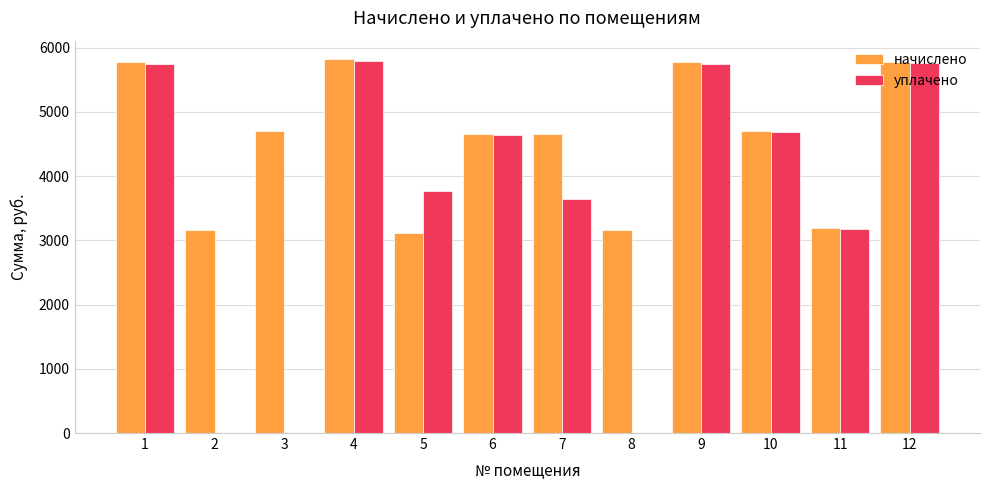

Does the chart contain stacked bars?

No